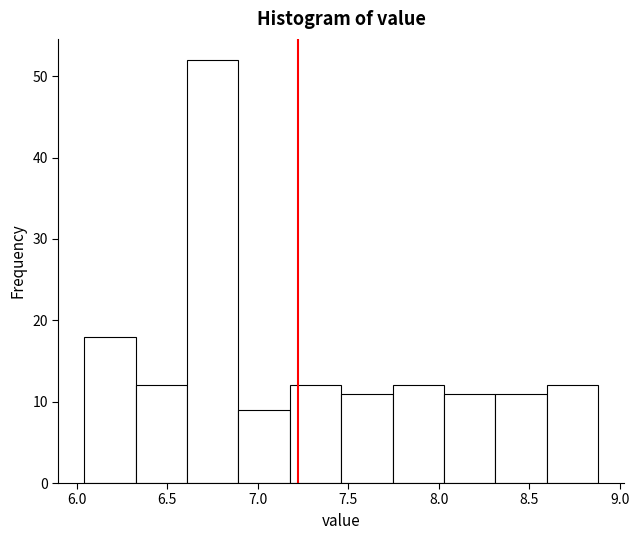

Which range on the x-axis has the tallest bar?

6.60 to 6.90